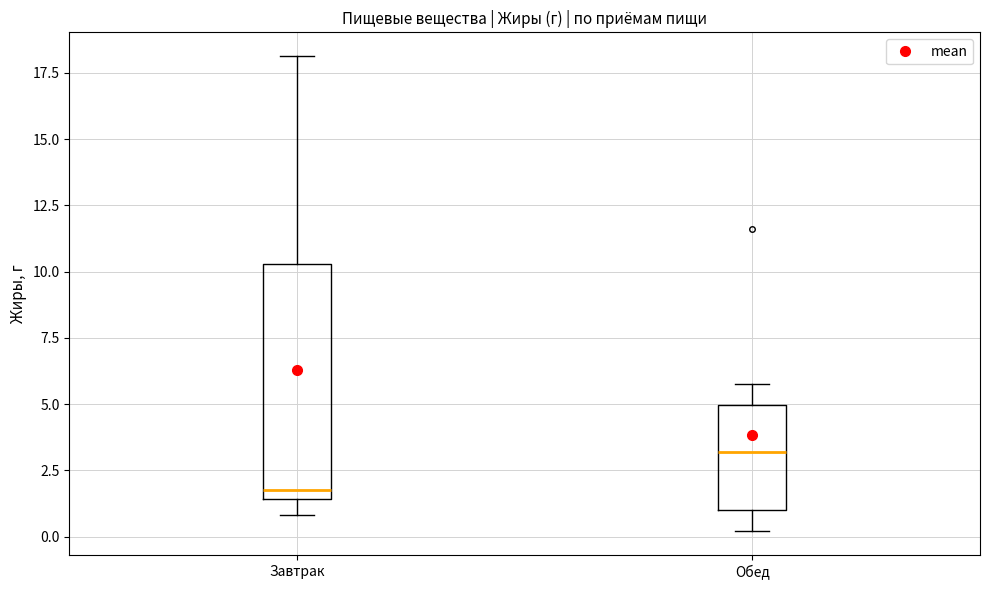

Reading left to right, transcribe this box plot: for each box, give where its median line is, the range the box spans, and where its two whiskers end, as read against the y-axis. The values are not printed on the chart, so give them approximately, as read against the axis.

Завтрак: median 2.0, box 1.5 to 10.5, whiskers 1.0 to 18.0
Обед: median 3.0, box 1.0 to 5.0, whiskers 0.0 to 6.0